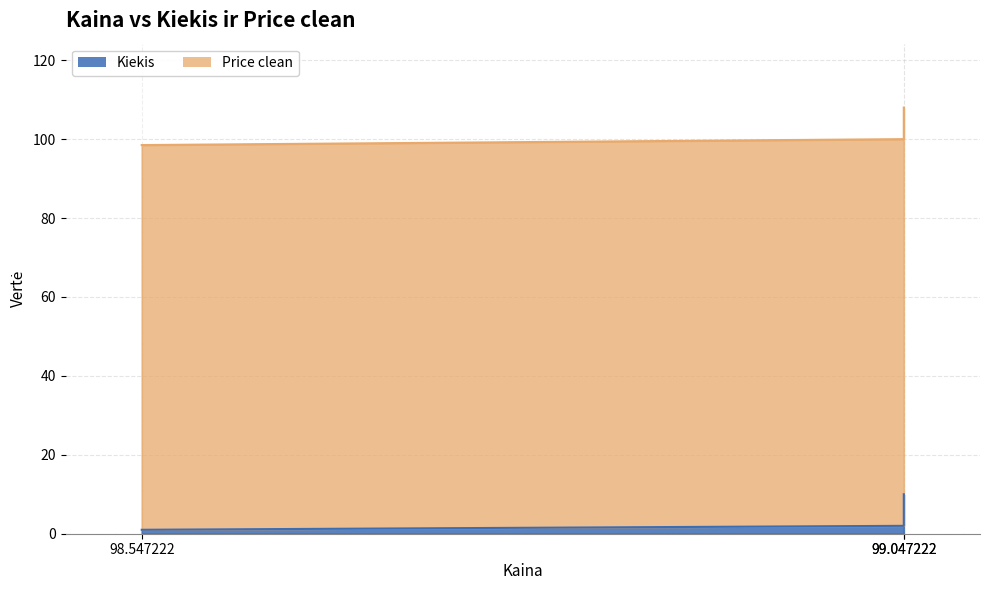

Approximately how many times larger is the value at 99.047222 compared to 98.547222?

2.0